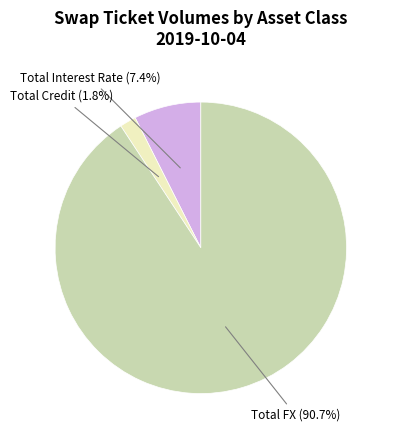

Does any single category account for the majority?

Yes